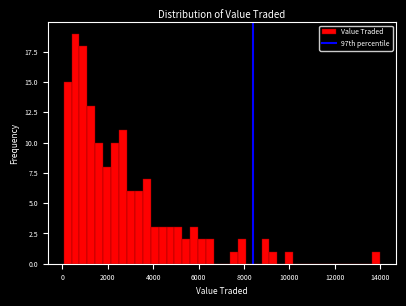

Read against the x-axis, roughly where is the centre of the tallest bar?

600